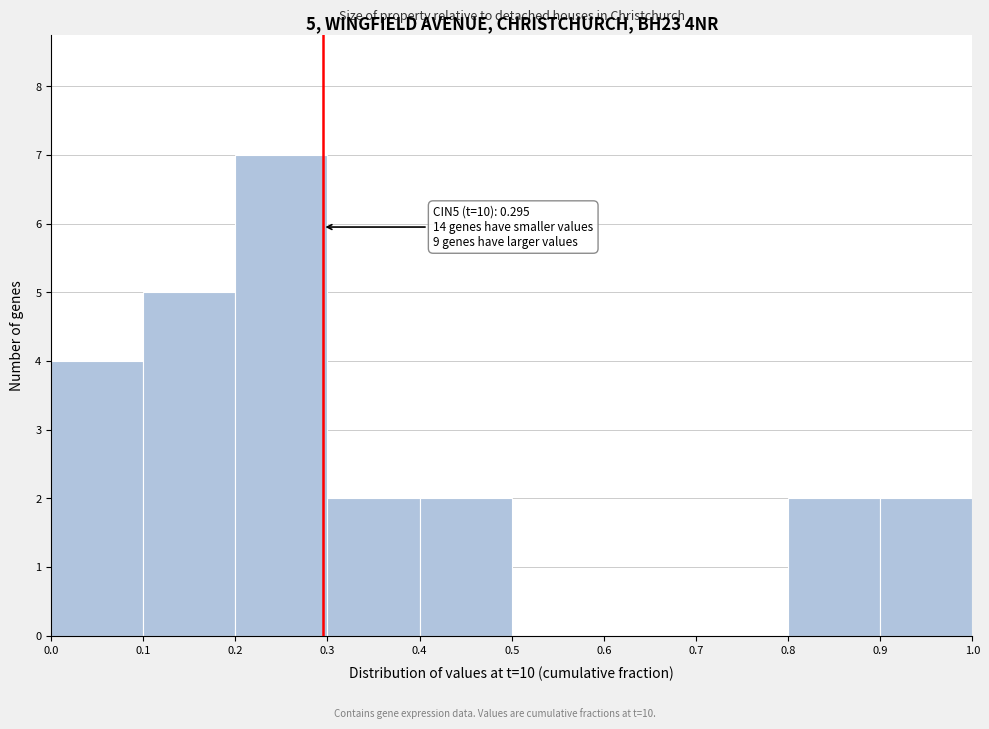

Which range on the x-axis has the tallest bar?

0.2 to 0.3